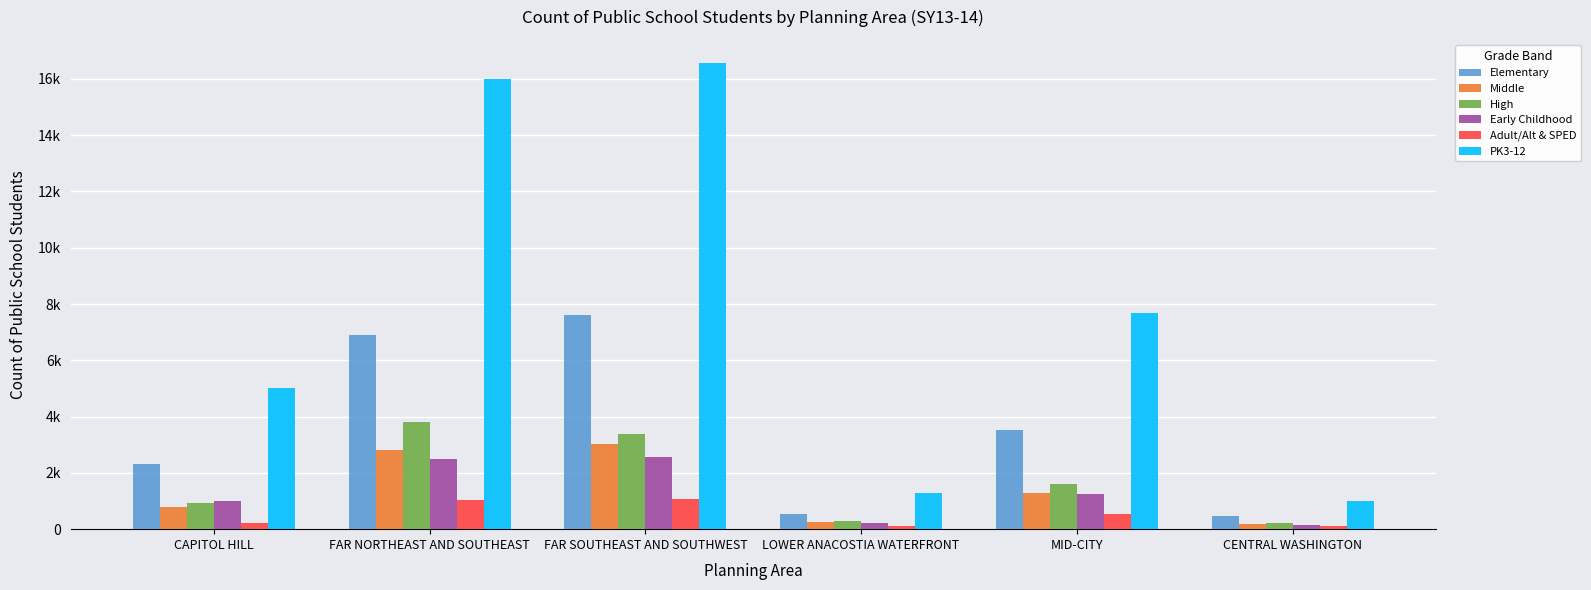

What position from the left is LOWER ANACOSTIA WATERFRONT?

4